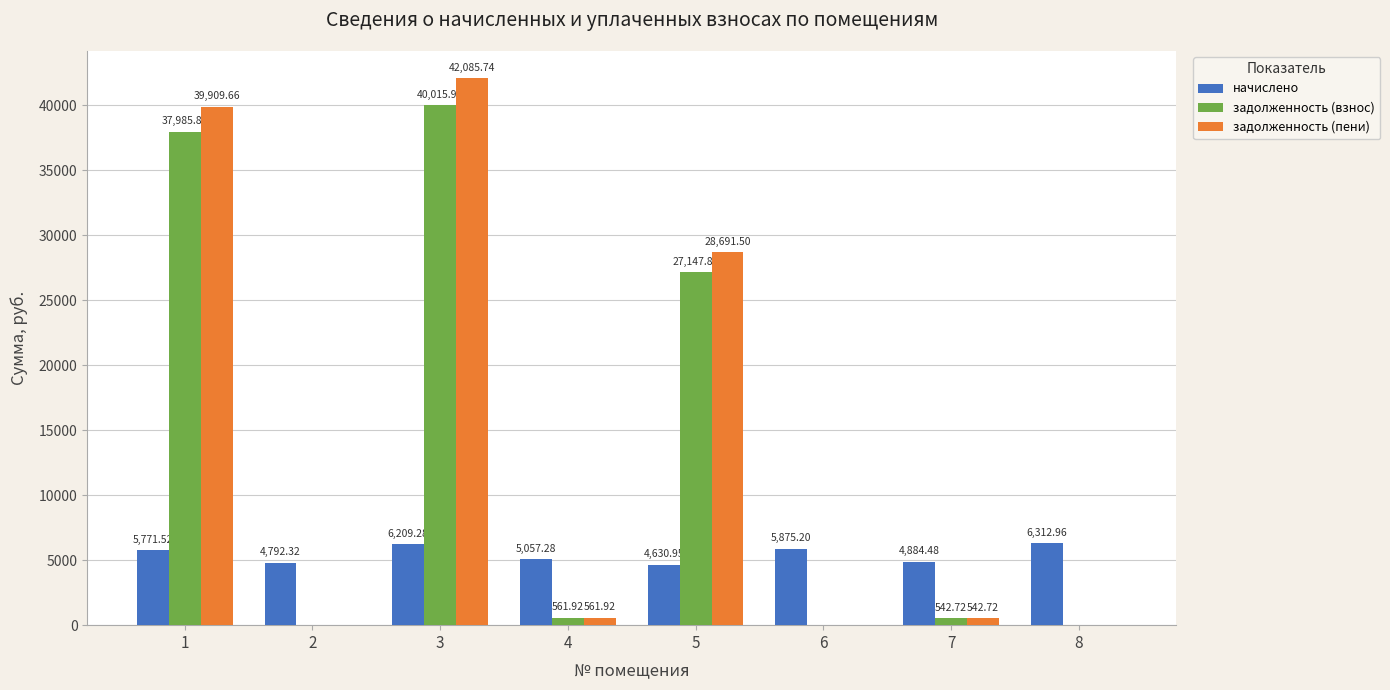

Is the value of задолженность (взнос) at 5 greater than the value of задолженность (пени) at 7?

Yes